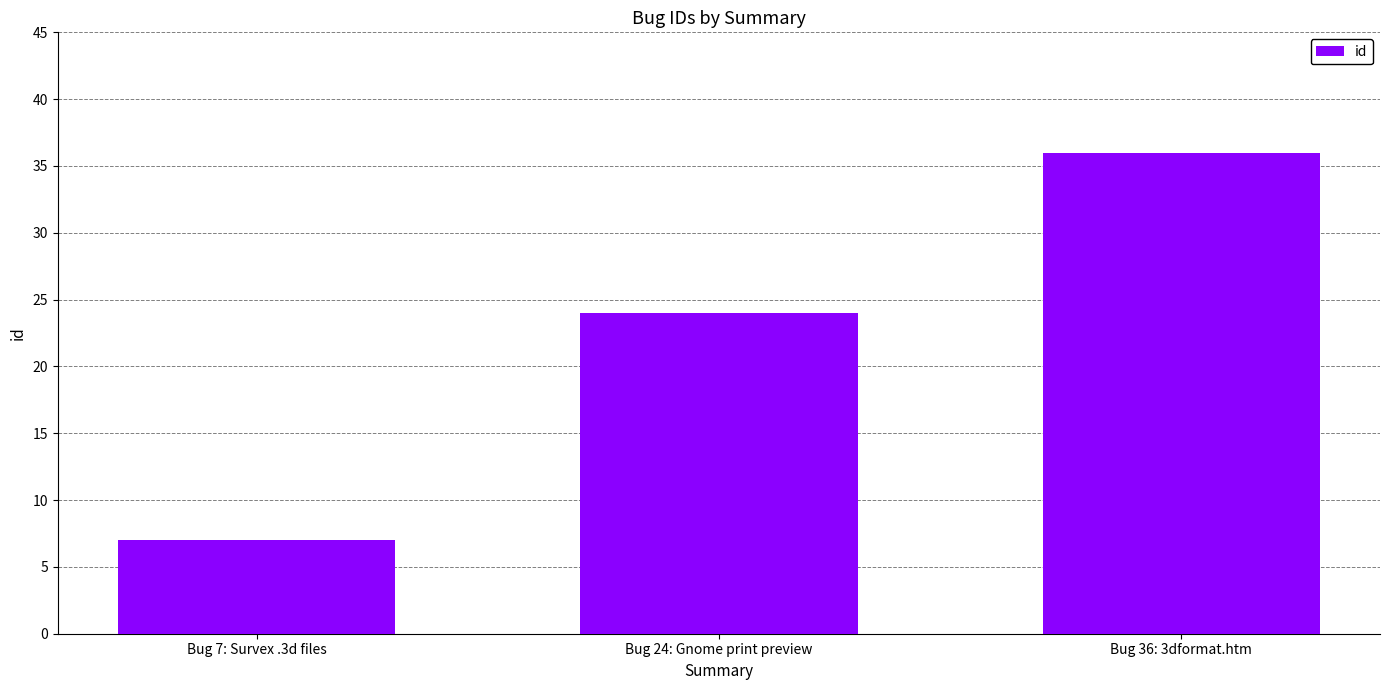

Approximately how many times larger is the value at Bug 24: Gnome print preview compared to Bug 36: 3dformat.htm?

0.7